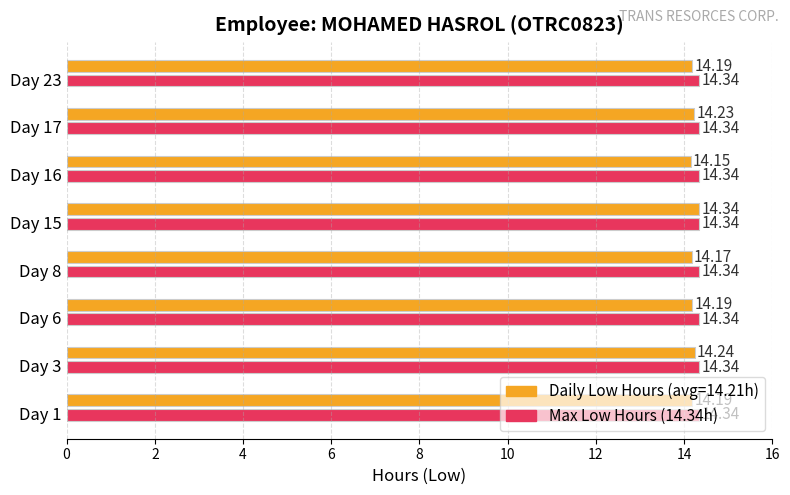

At which category is the sum across all series the highest?

Day 15